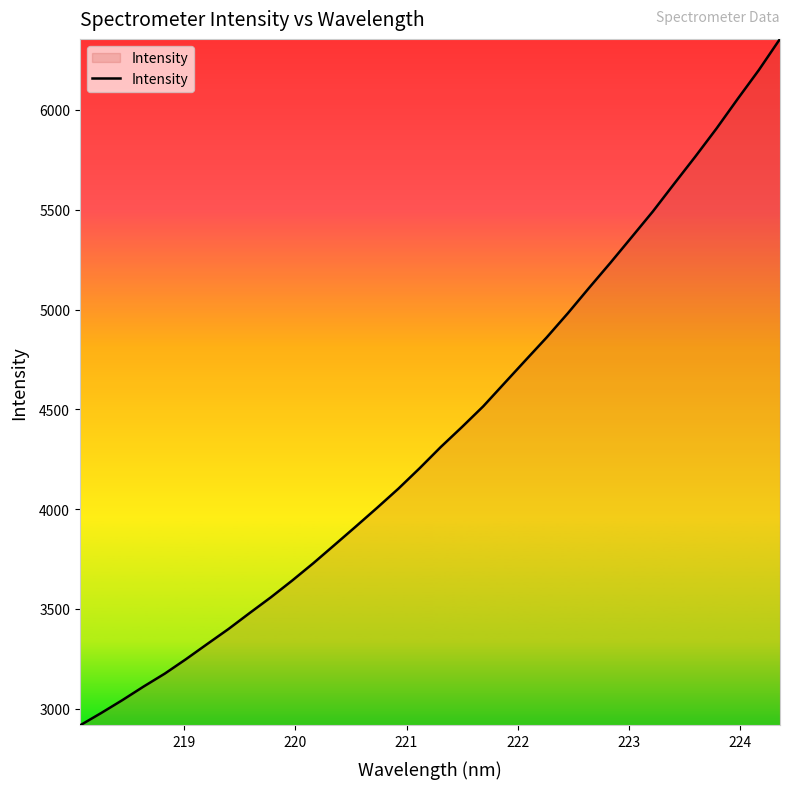

What is the maximum value shown in the chart?

6356.2